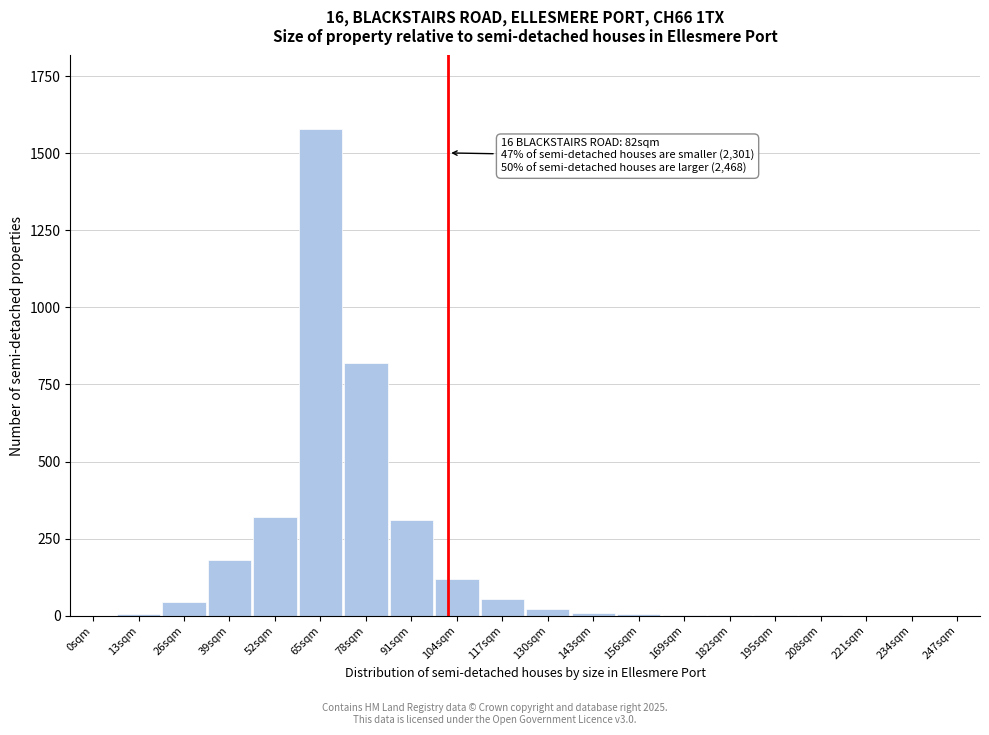

What is the maximum value shown in the chart?

1580